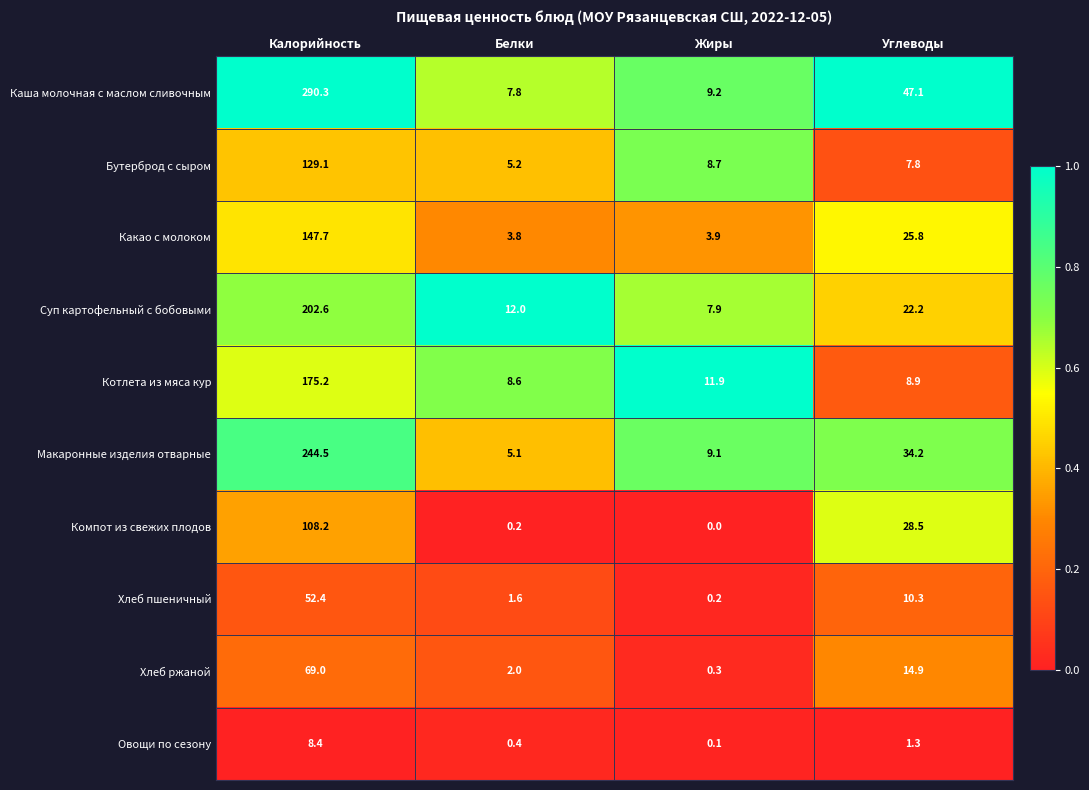

Which series changed the most between Калорийность and Углеводы?

Каша молочная с маслом сливочным